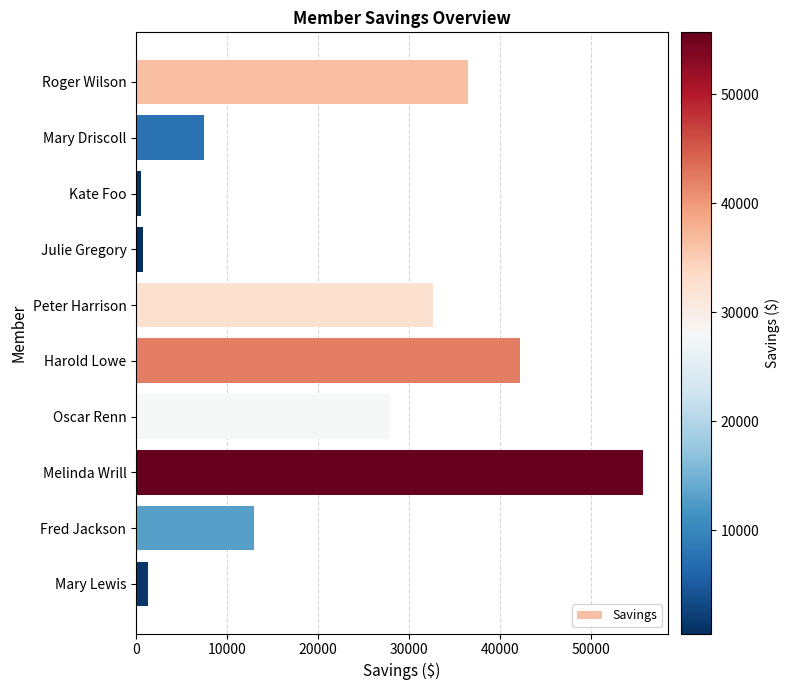

Approximately how many times larger is the value at Fred Jackson compared to Mary Lewis?

10.0